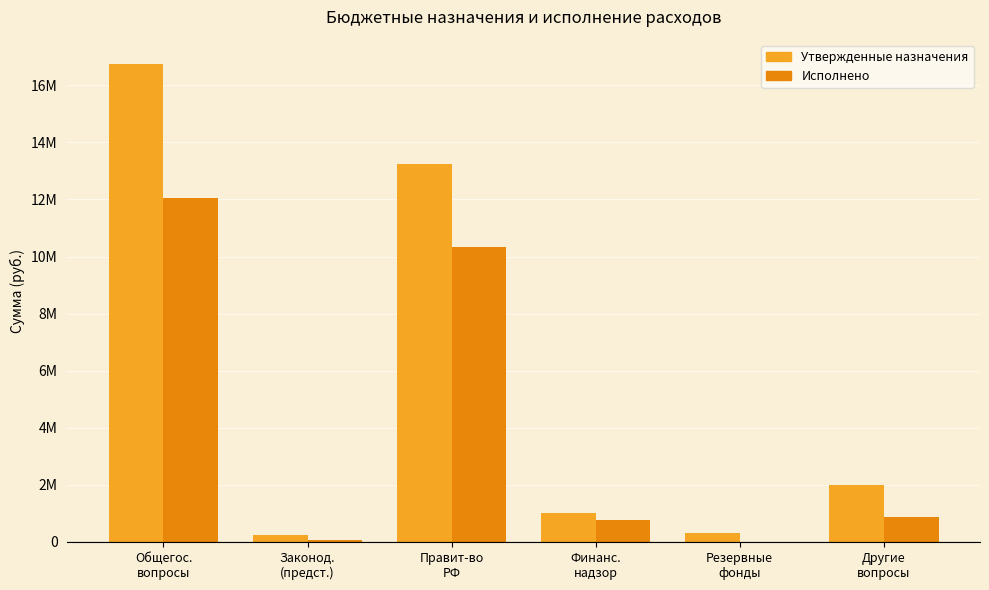

What are all the series names shown in the legend?

Утвержденные назначения, Исполнено